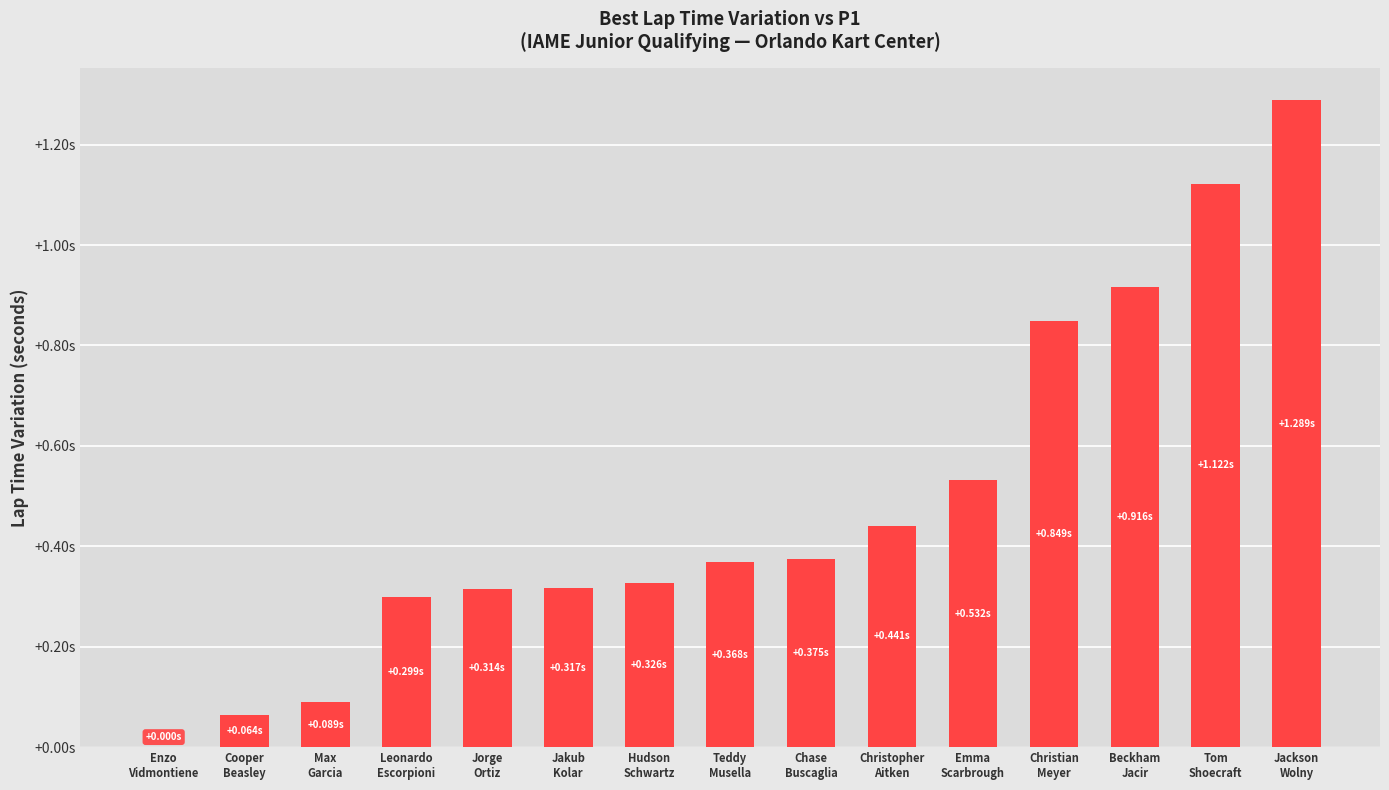

Reading left to right, extract all data points from this chart.

Enzo
Vidmontiene=0.0	Cooper
Beasley=0.1	Max
Garcia=0.1	Leonardo
Escorpioni=0.3	Jorge
Ortiz=0.3	Jakub
Kolar=0.3	Hudson
Schwartz=0.3	Teddy
Musella=0.4	Chase
Buscaglia=0.4	Christopher
Aitken=0.4	Emma
Scarbrough=0.5	Christian
Meyer=0.8	Beckham
Jacir=0.9	Tom
Shoecraft=1.1	Jackson
Wolny=1.3